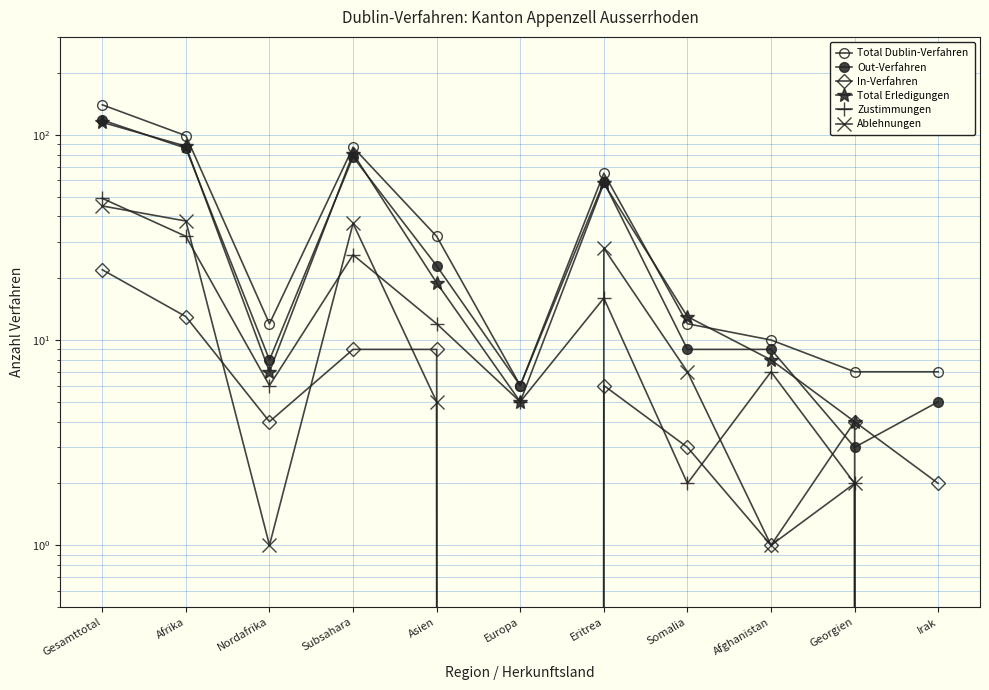

True or false: Total Dublin-Verfahren and Total Erledigungen cross at least once.

True